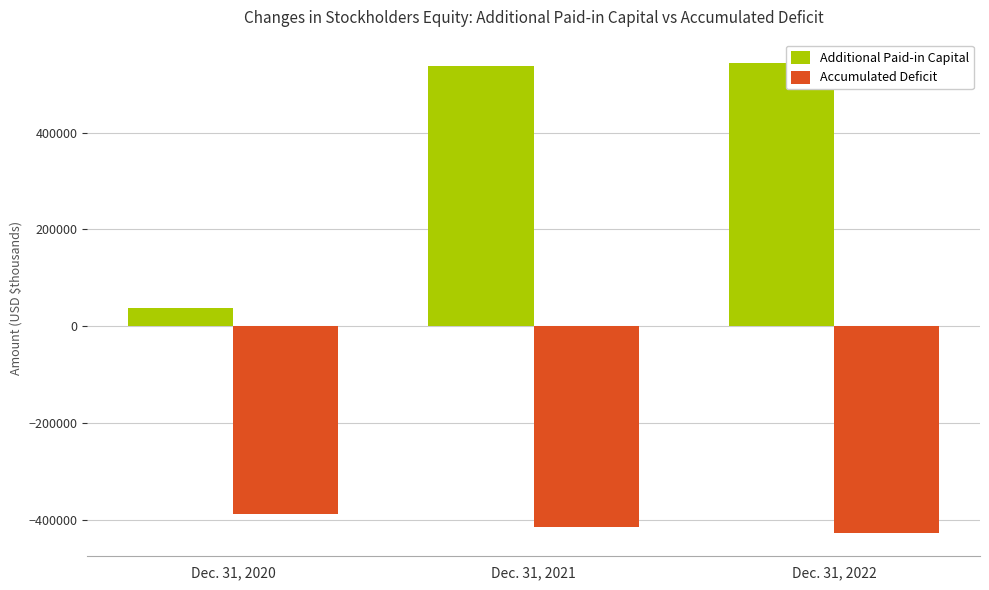

Reading left to right, list all the values displayed in this chart.

Additional Paid-in Capital: 37778	536737	543456
Accumulated Deficit: -388096	-414573	-426538